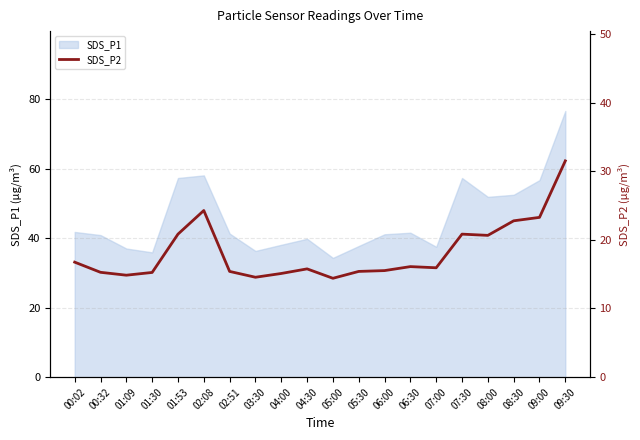

Approximately how many times larger is the value at 00:02 compared to 06:30?

1.0